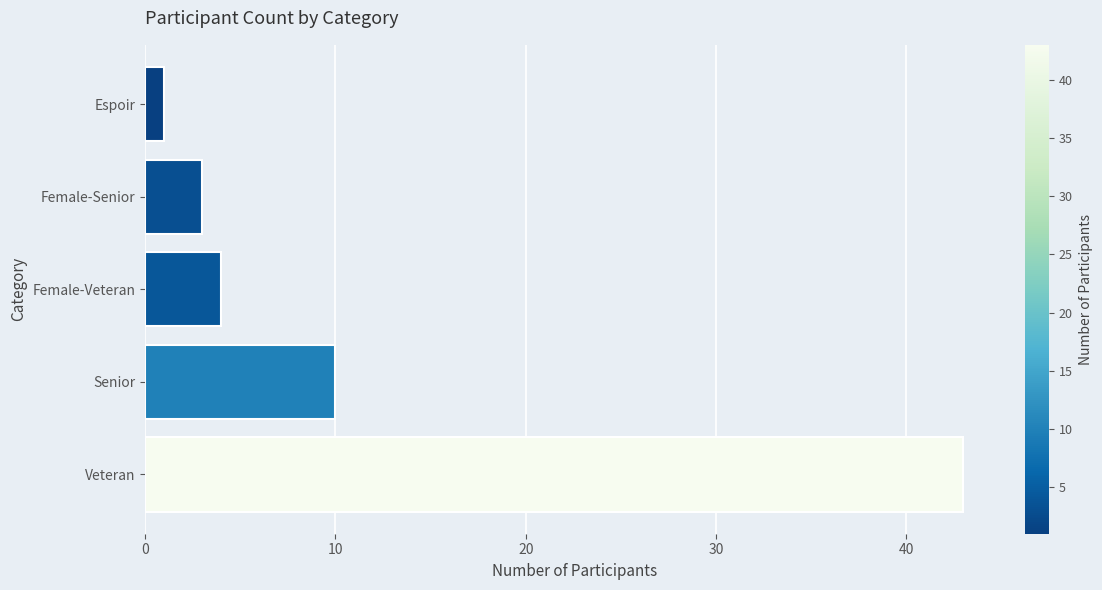

Which has a higher value, Espoir or Veteran?

Veteran